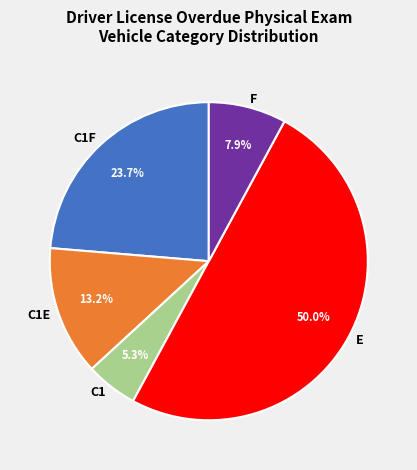

Rank the categories by value from lowest to highest.

C1, F, C1E, C1F, E